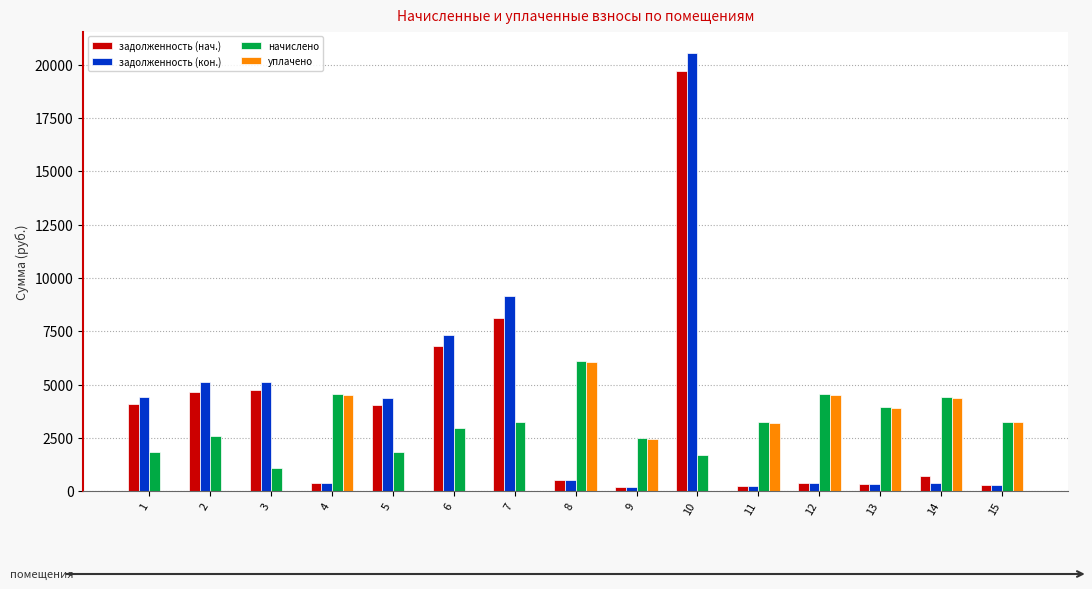

Which series has the widest spread of values?

задолженность (кон.)